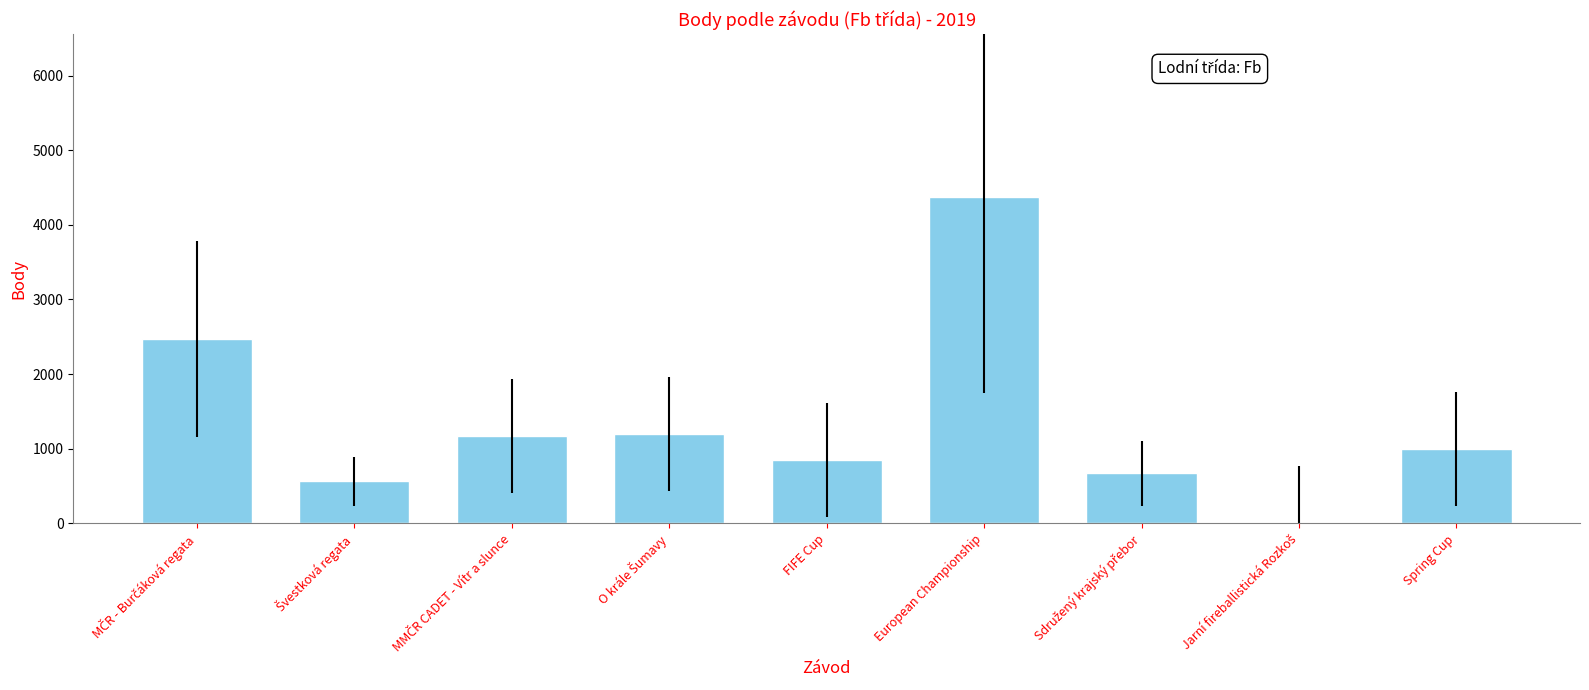

Read the value at European Championship, to the nearest 100.

4400